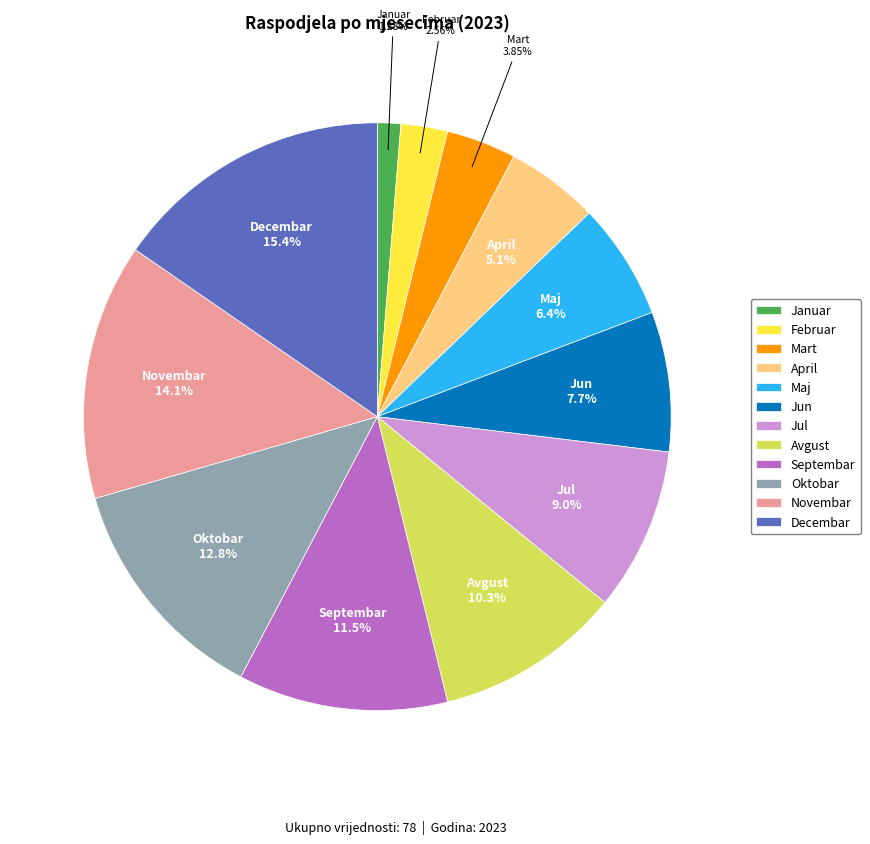

Approximately how many times larger is the value at Jun compared to April?

1.5